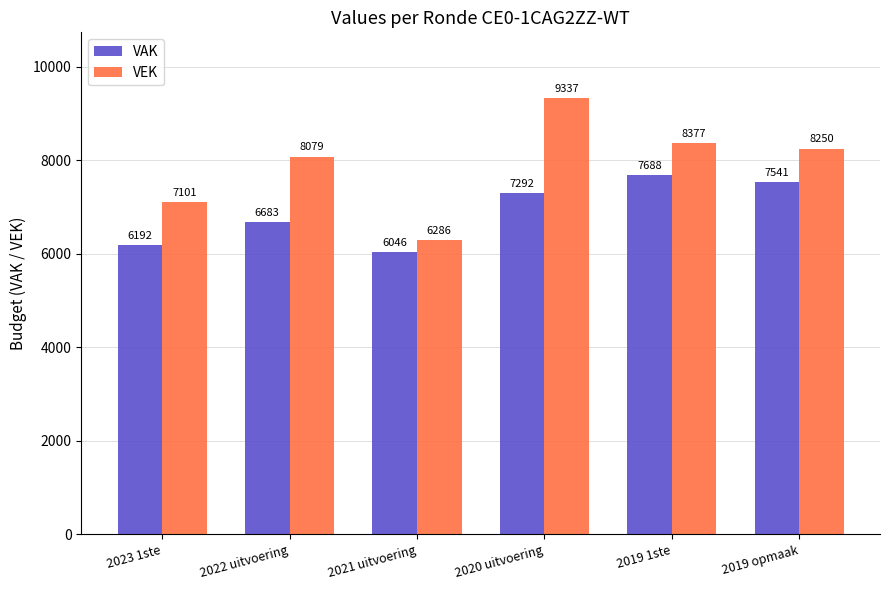

Is it true that VAK equals 10774 at 2019 1ste?

False